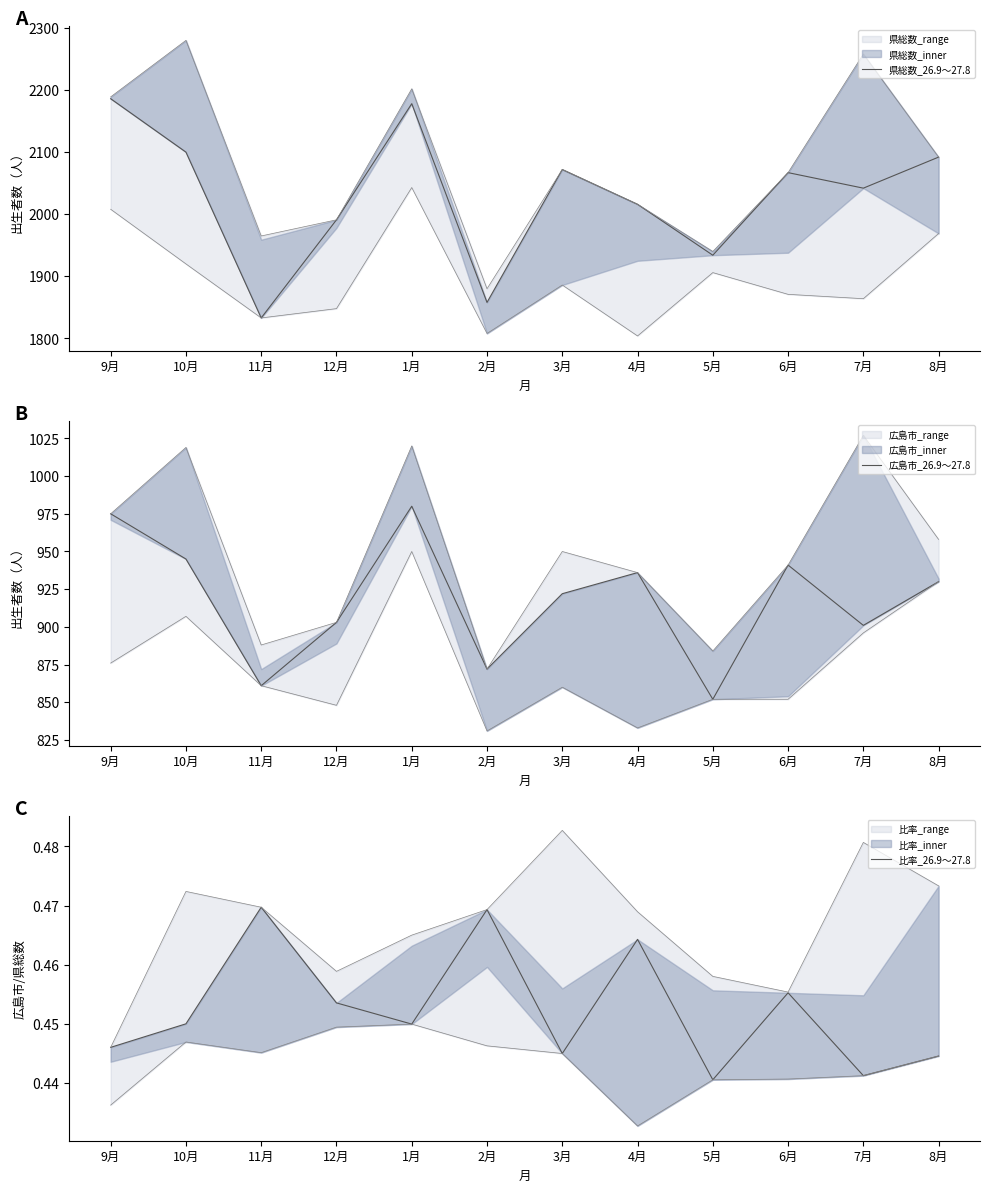

True or false: 県総数_26.9～27.8 has a value of 689.7 at 8月.

False